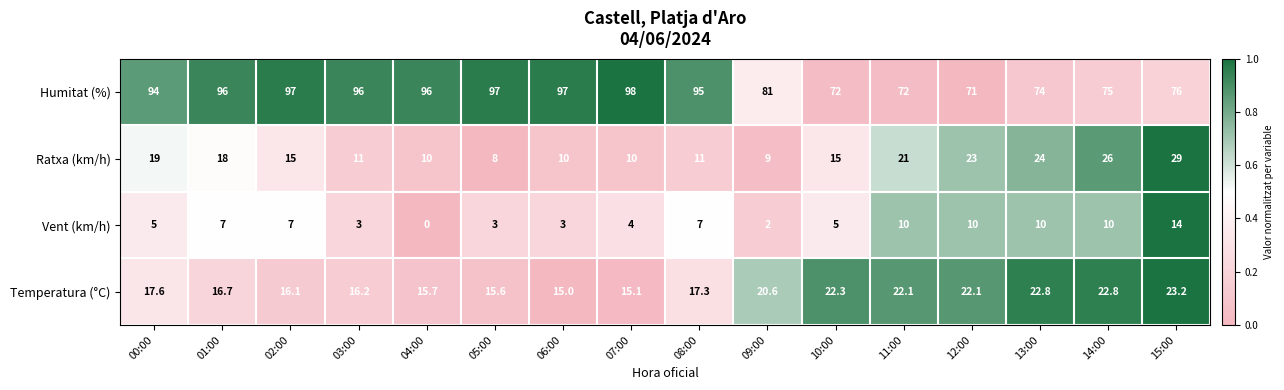

What is the sum of the Vent (km/h) values at 11:00 and 01:00?

17.0